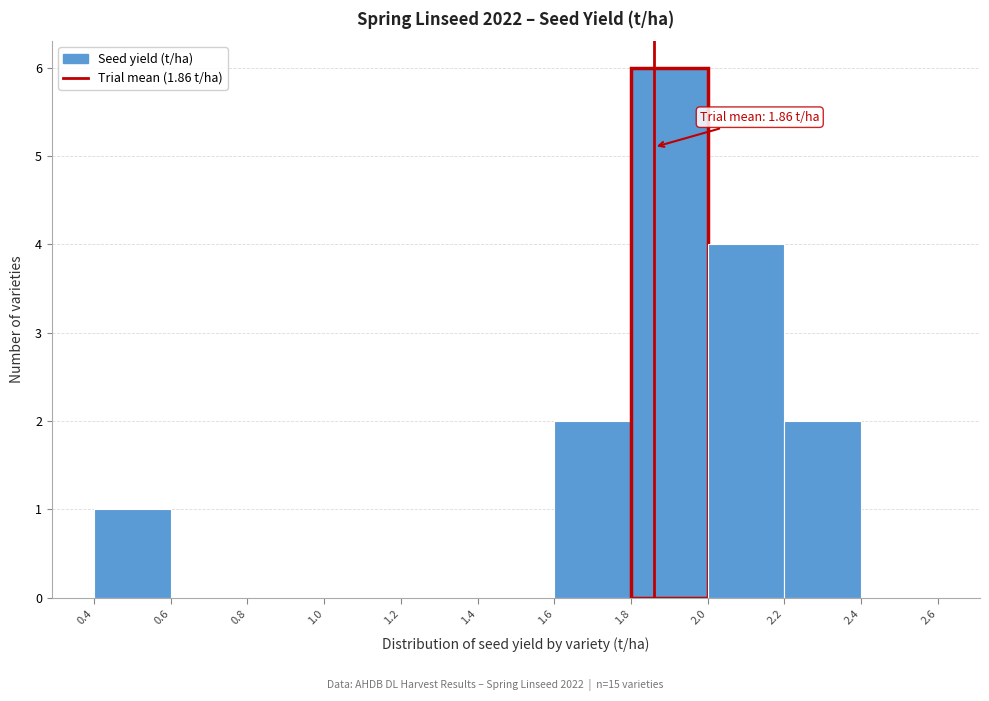

Which range on the x-axis has the tallest bar?

1.8 to 2.0